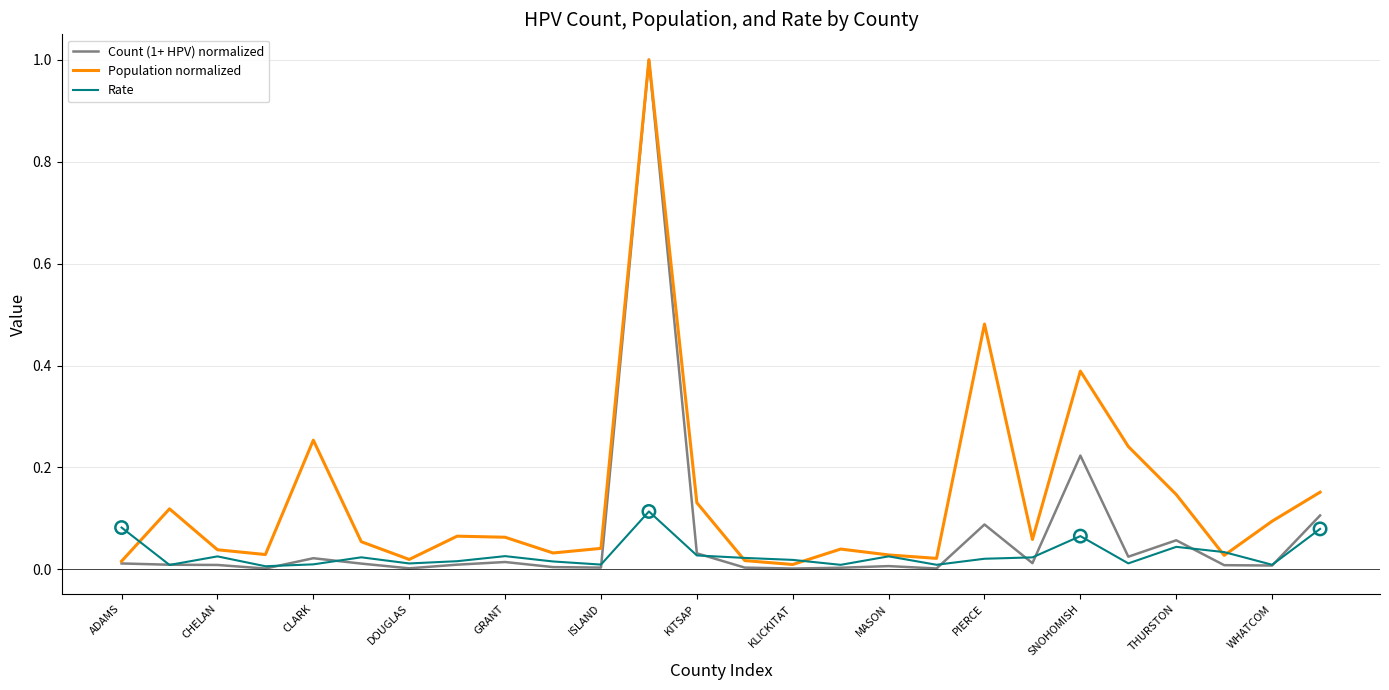

What are all the series names shown in the legend?

Count (1+ HPV) normalized, Population normalized, Rate